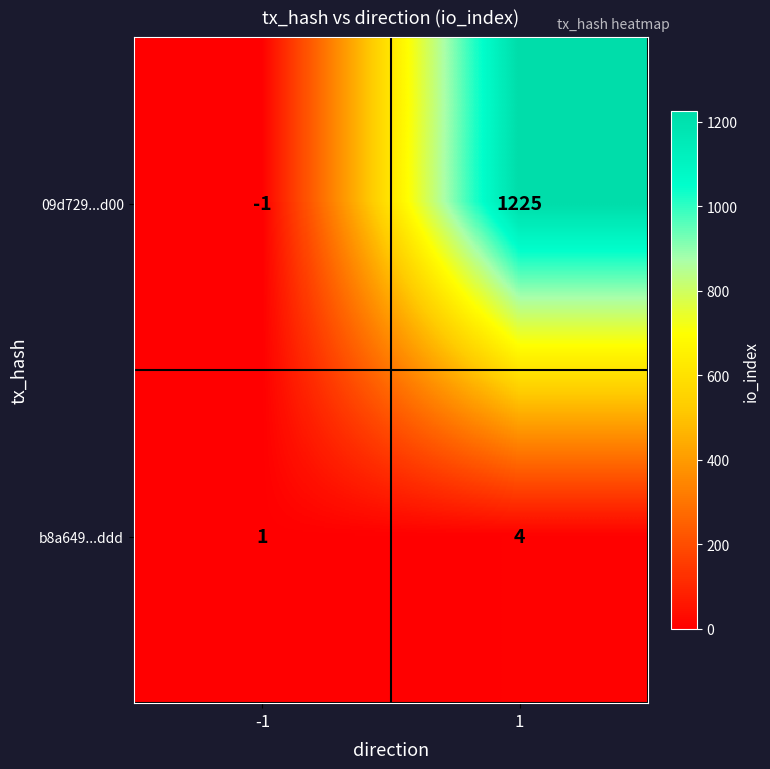

What is the sum of the b8a649...ddd values at -1 and 1?

5